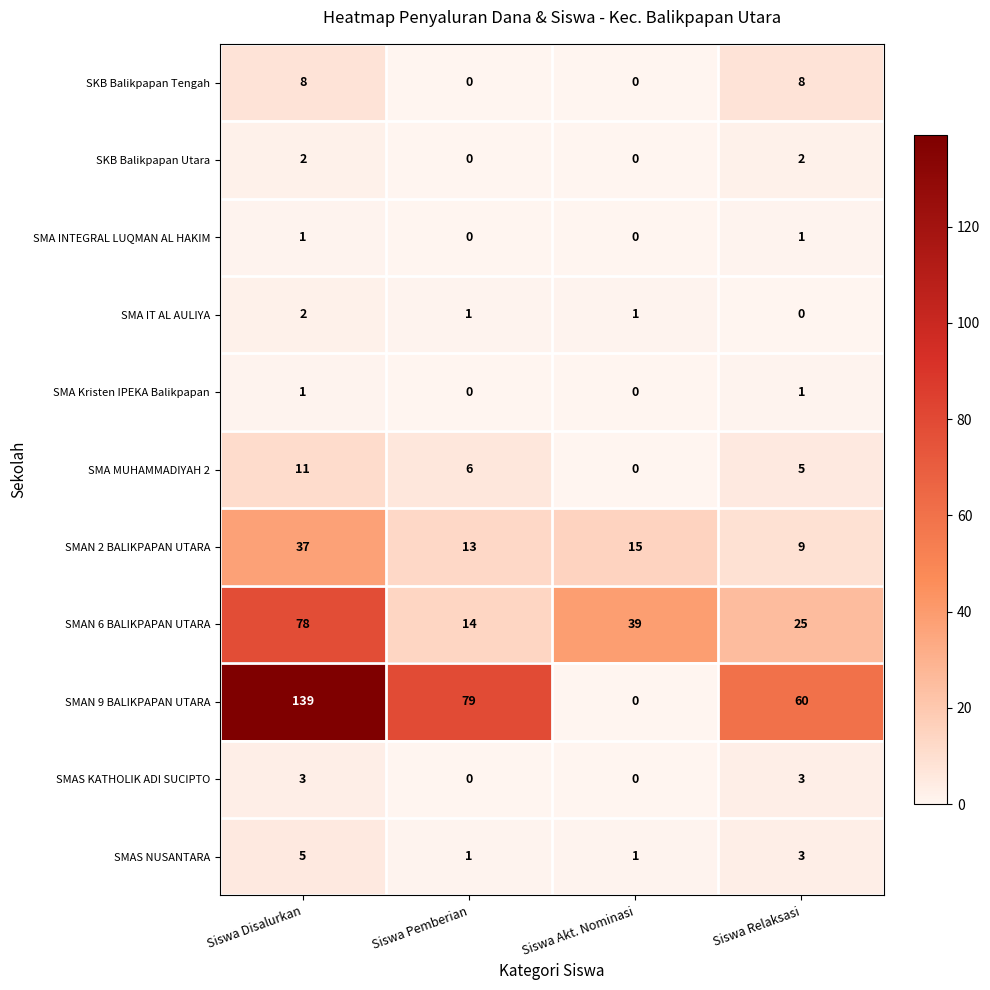

True or false: SMAN 2 BALIKPAPAN UTARA has a value of 37 at Siswa Disalurkan.

True